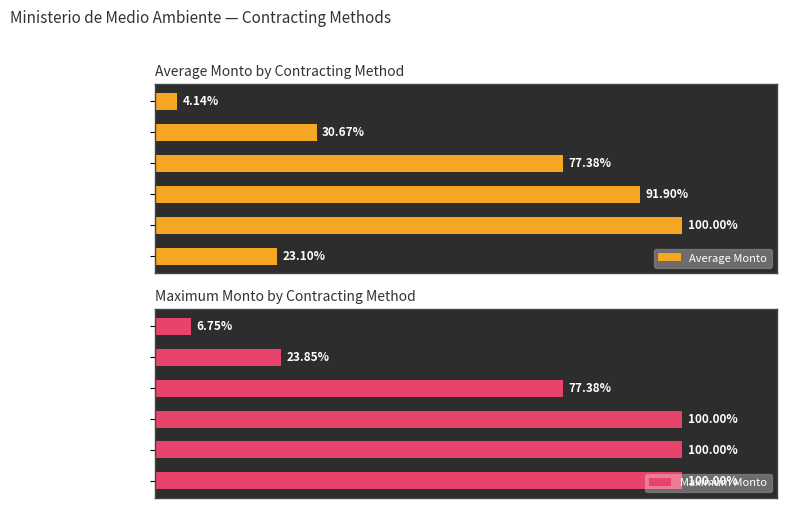

Which series has the largest range (max minus min)?

Average Monto